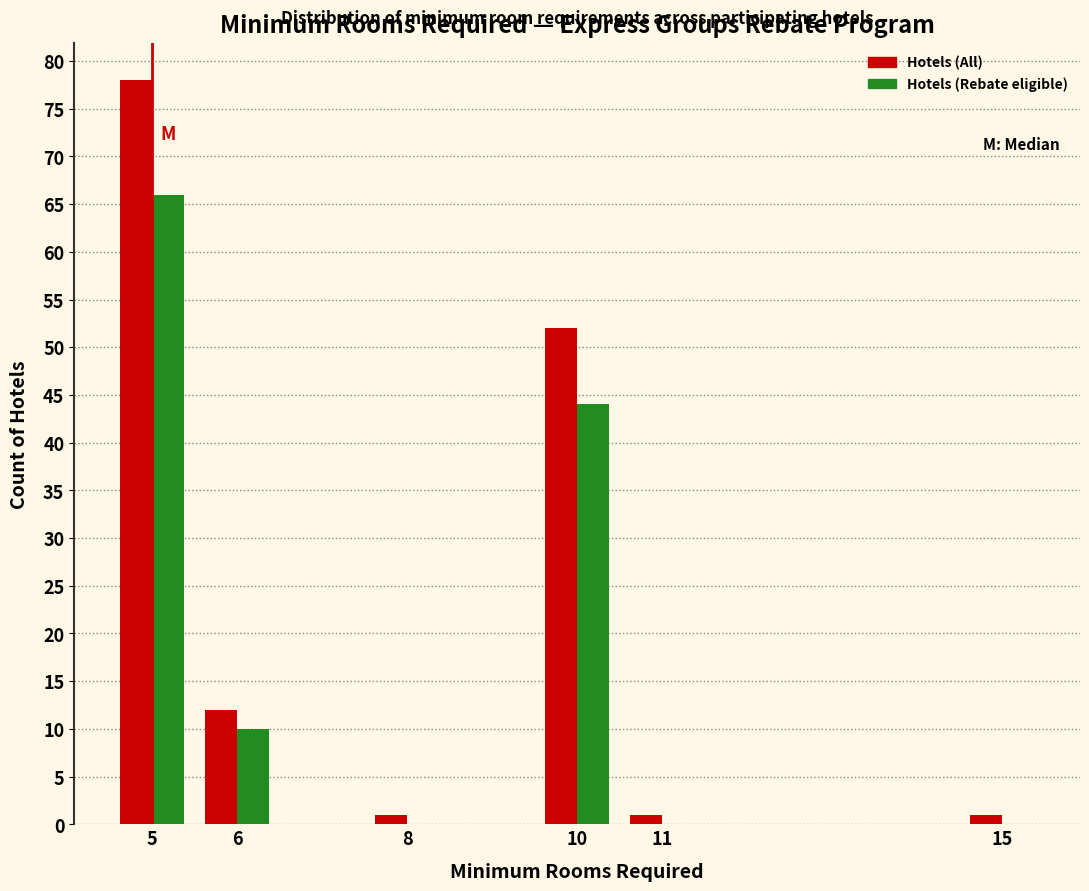

Reading left to right, list all the values displayed in this chart.

Hotels (All): 5=78	6=12	8=1	10=52	11=1	15=1
Hotels (Rebate eligible): 5=66	6=10	8=0	10=44	11=0	15=0